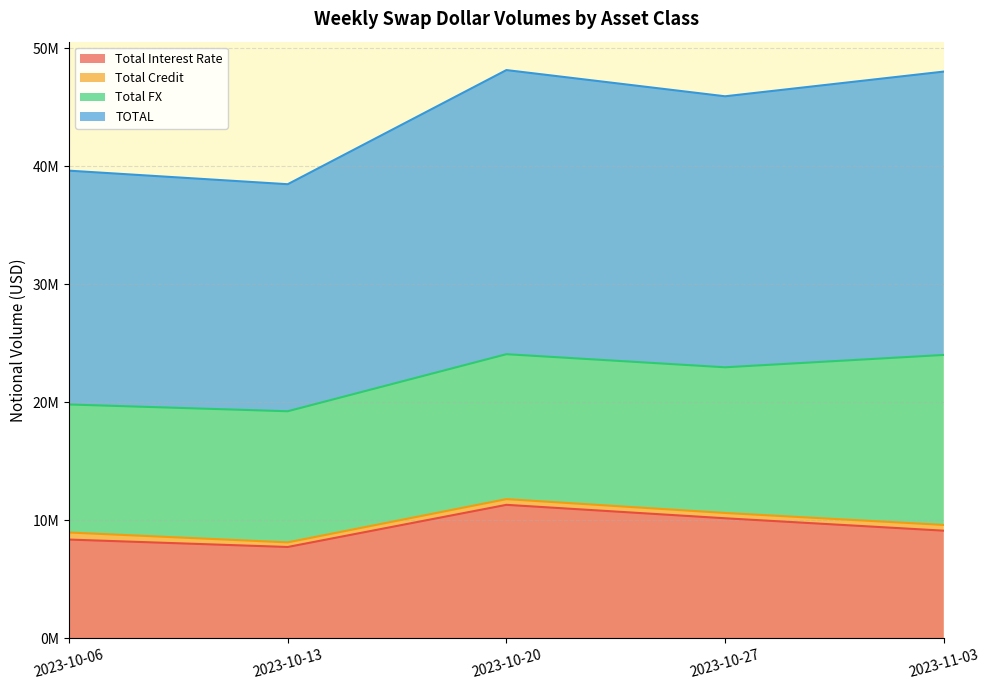

In TOTAL, how many points are lower than both neighbors (excluding endpoints)?

2